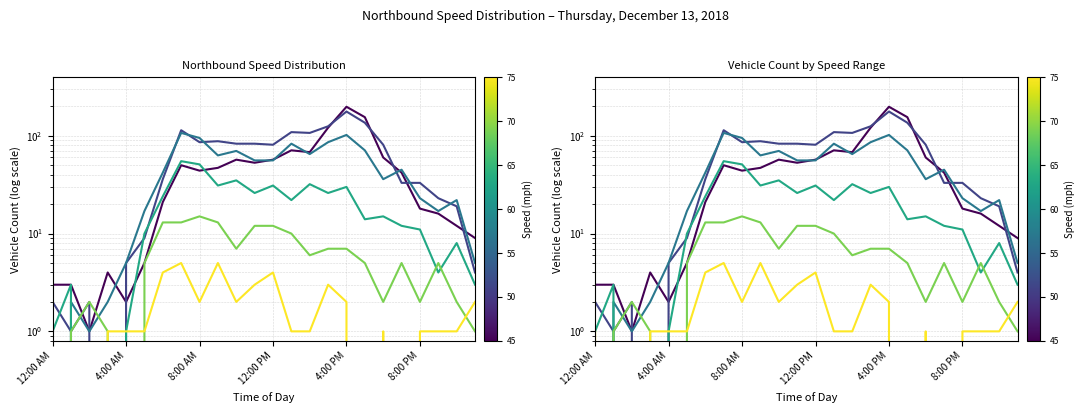

Which series has the largest total across all categories?

50-55 NB